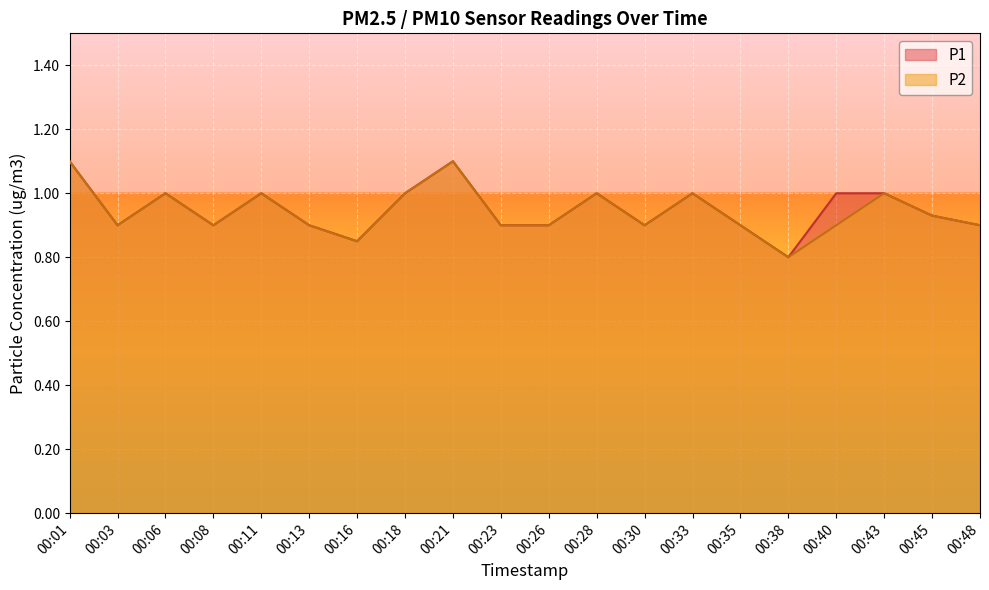

Which category has the highest value across all series?

00:01